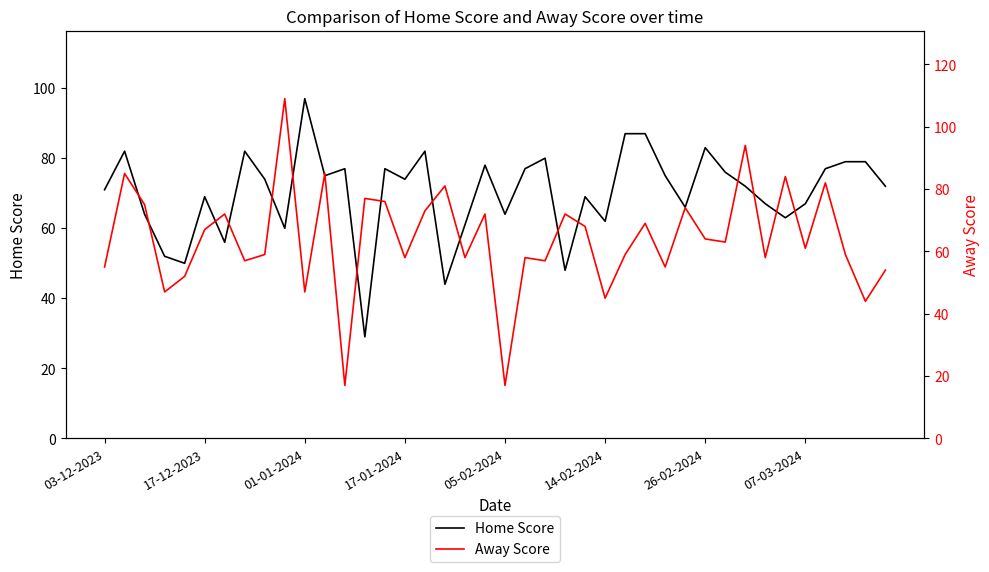

Rank the series by their average value, from highest to lowest.

Home Score, Away Score